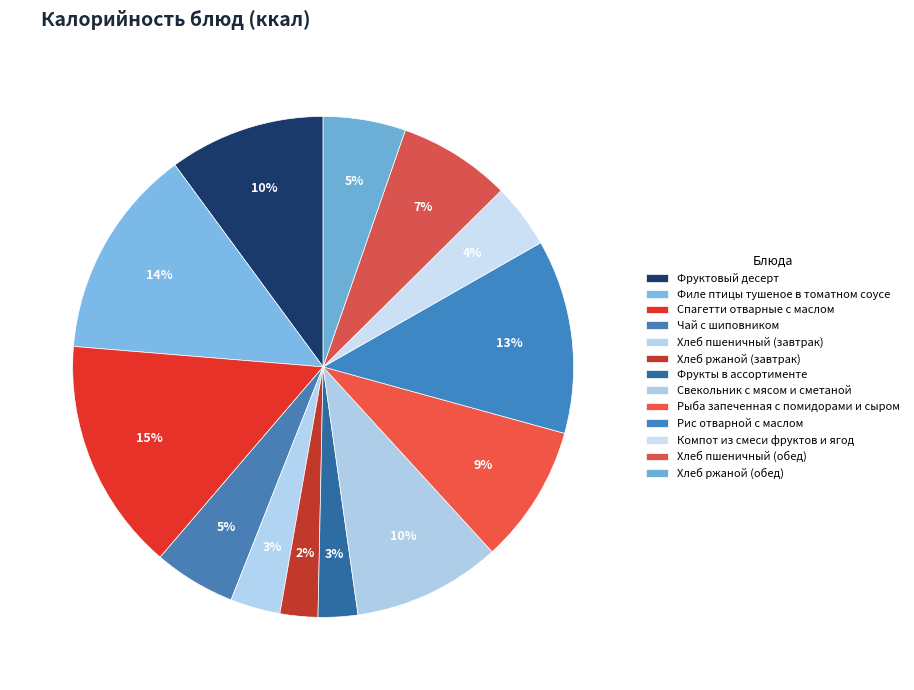

The Филе птицы тушеное в томатном соусе slice represents 19% of the pie. True or false?

False